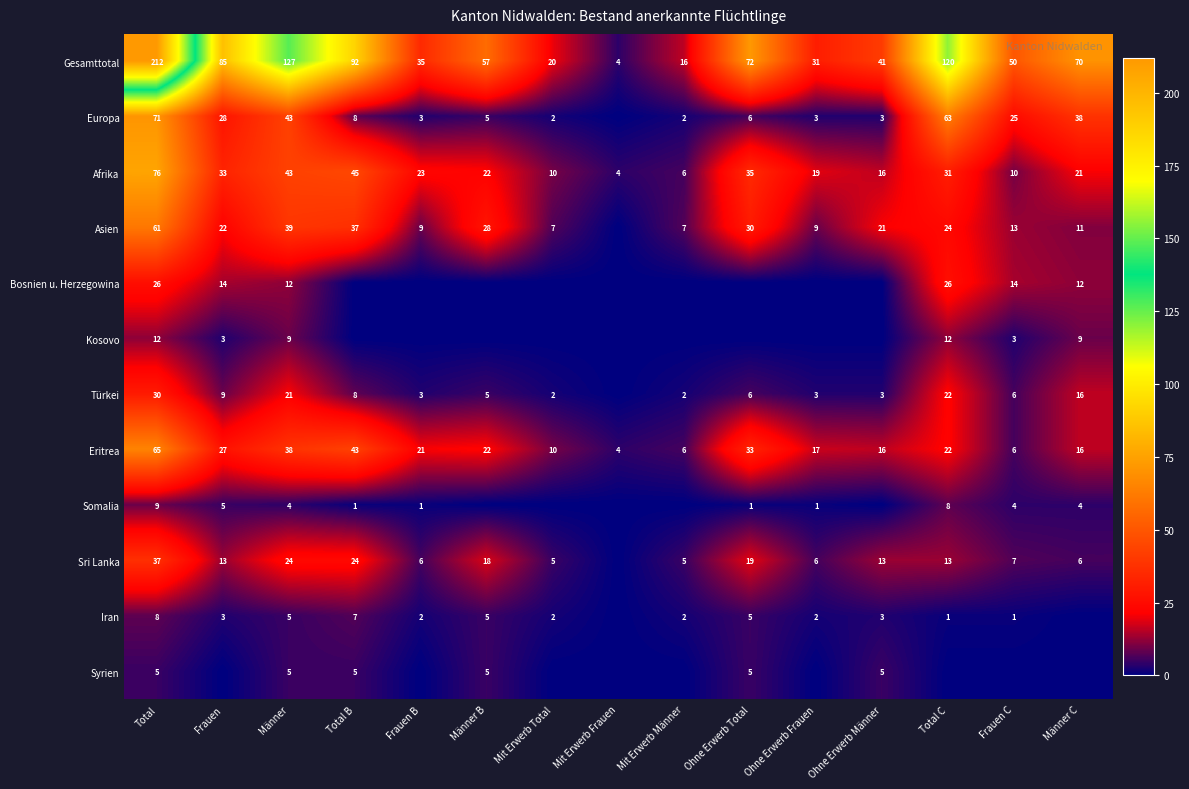

What is the difference between the maximum and minimum values in the Afrika series?

72